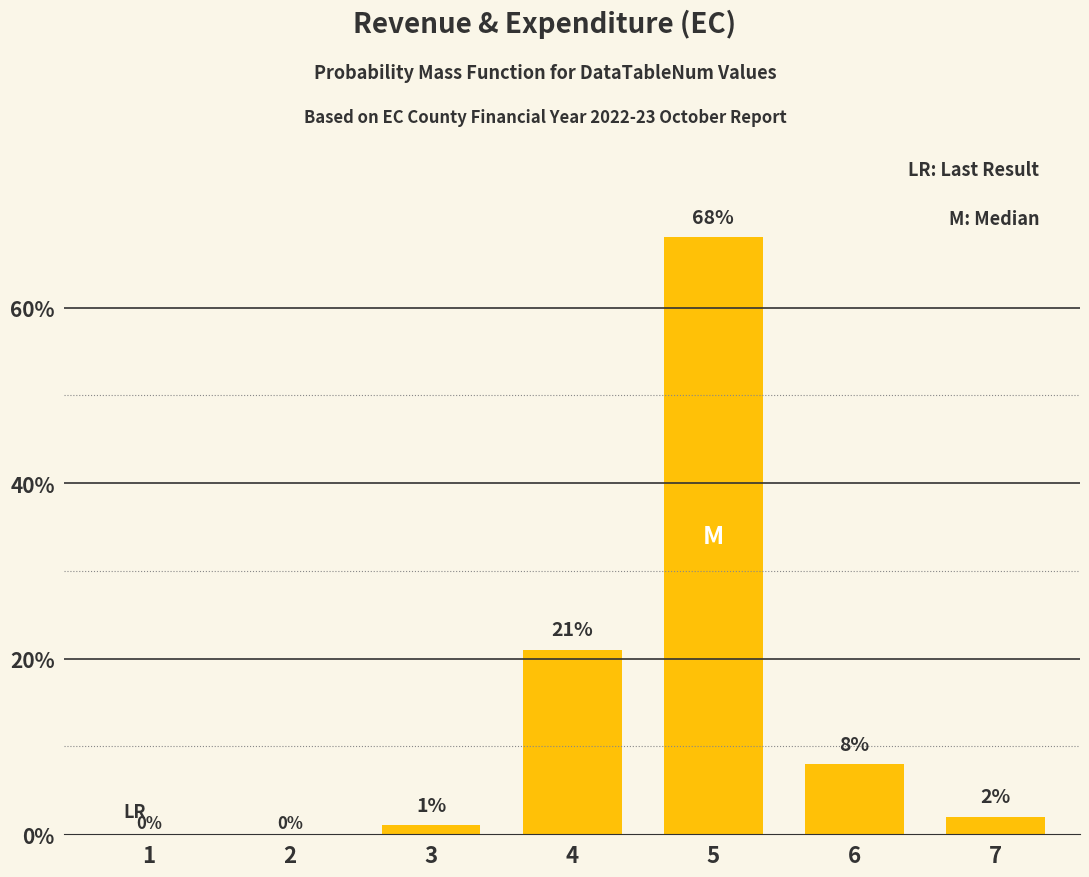

Reading left to right, what are all the values shown in this chart?

1=0	2=0	3=1	4=21	5=68	6=8	7=2